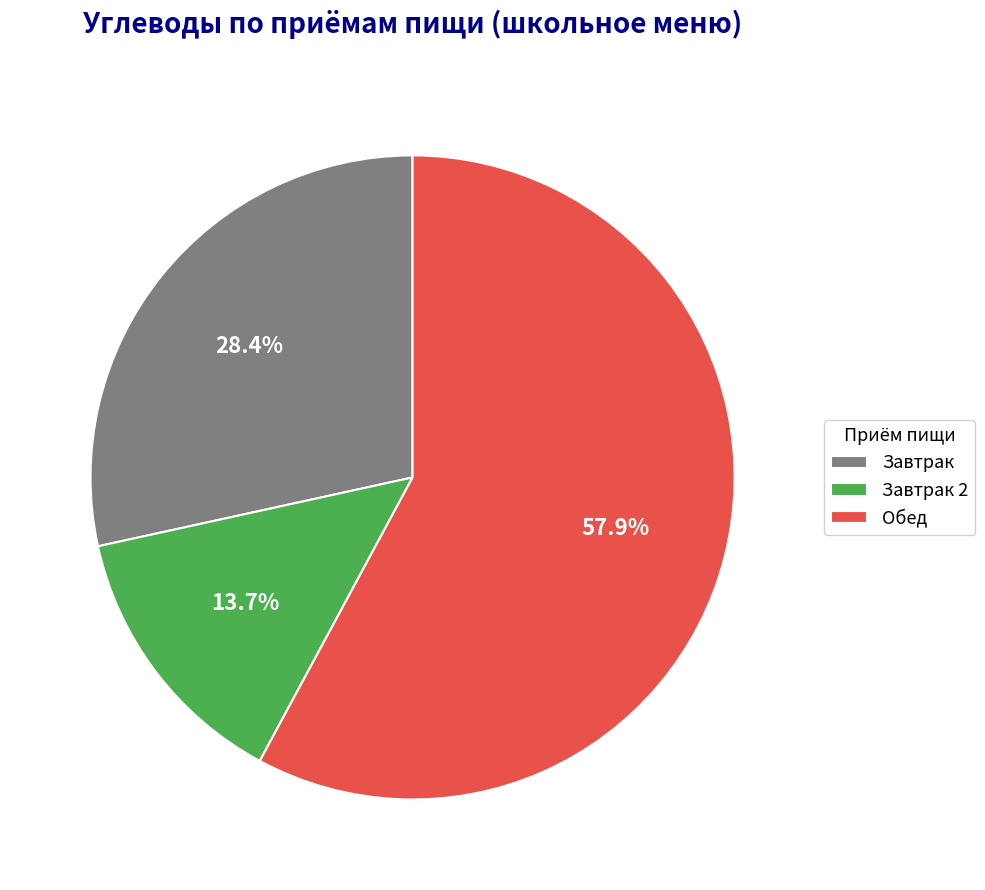

Count the number of slices in the pie.

3